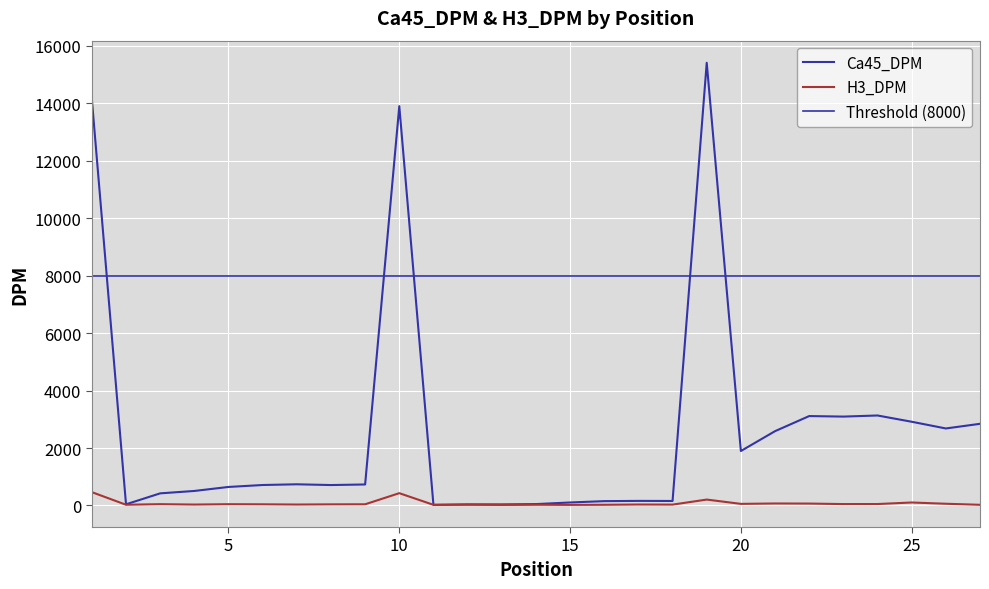

Which category has the lowest value across all series?

13